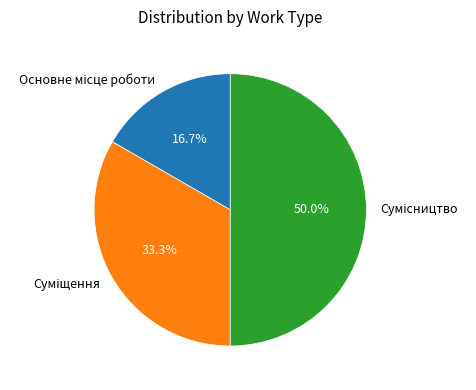

To the nearest percent, what is the difference between the largest and smallest slice percentages?

33%